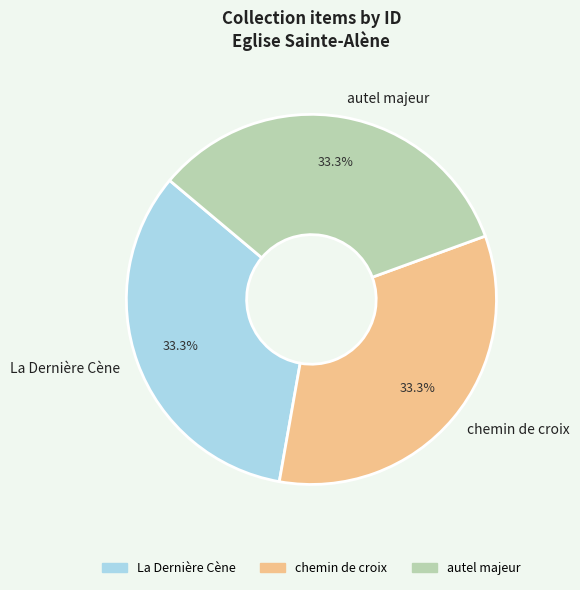

To the nearest percent, what portion does autel majeur represent?

33%